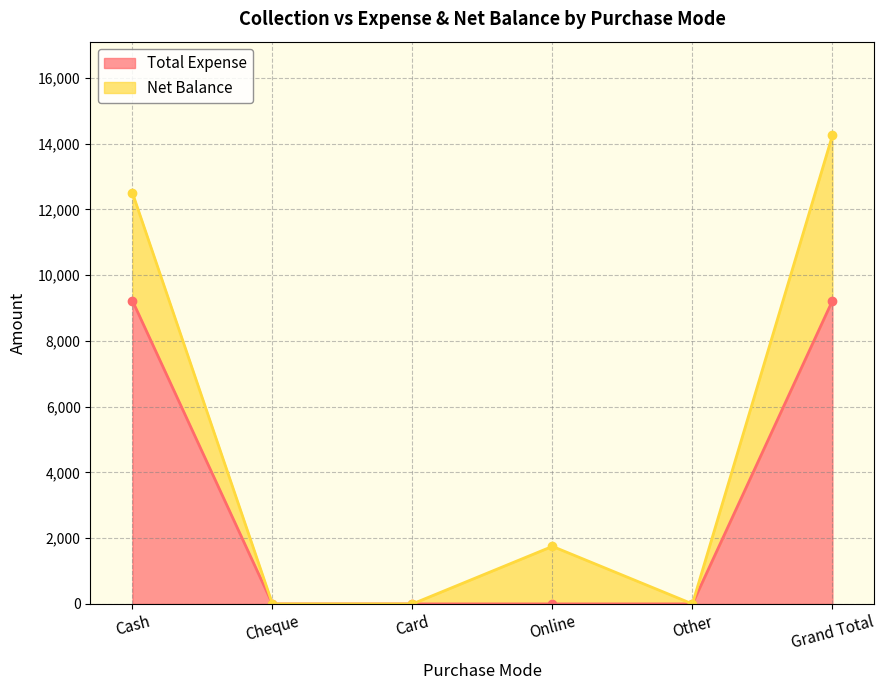

Between Card and Online, which is larger?

Card